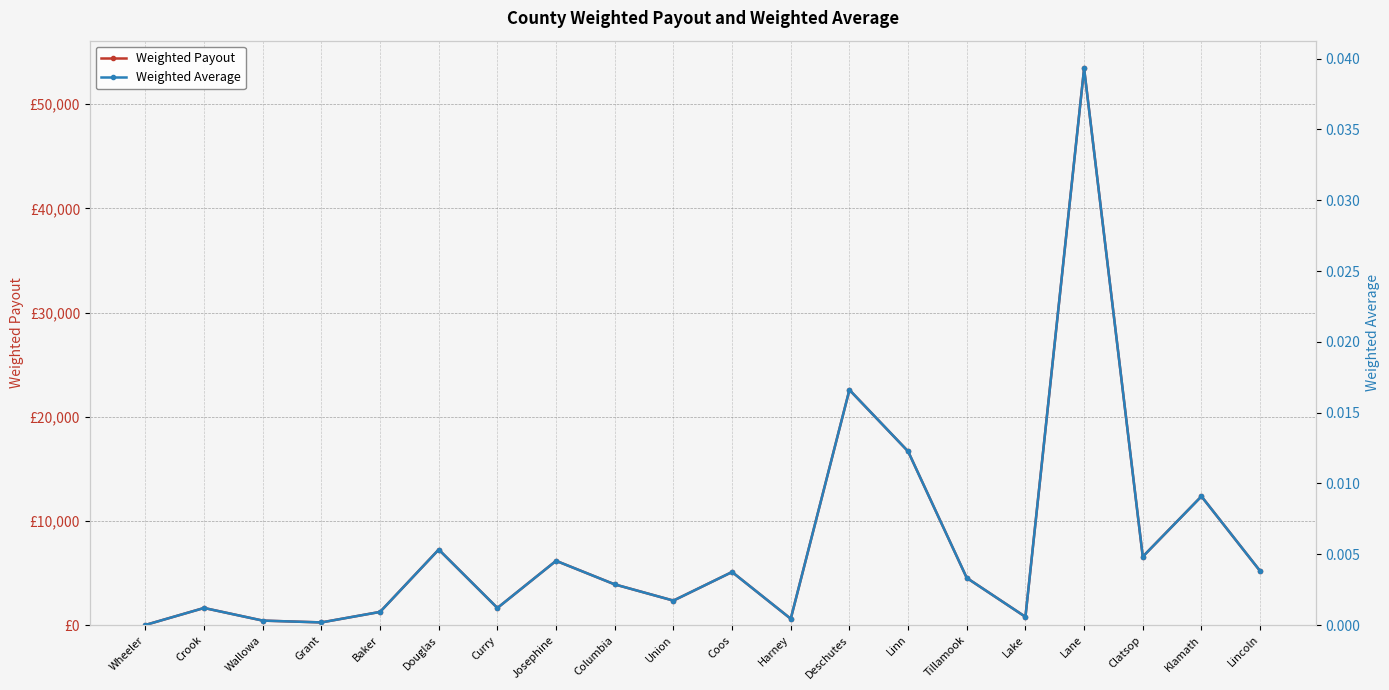

At which category is the sum across all series the highest?

Lane